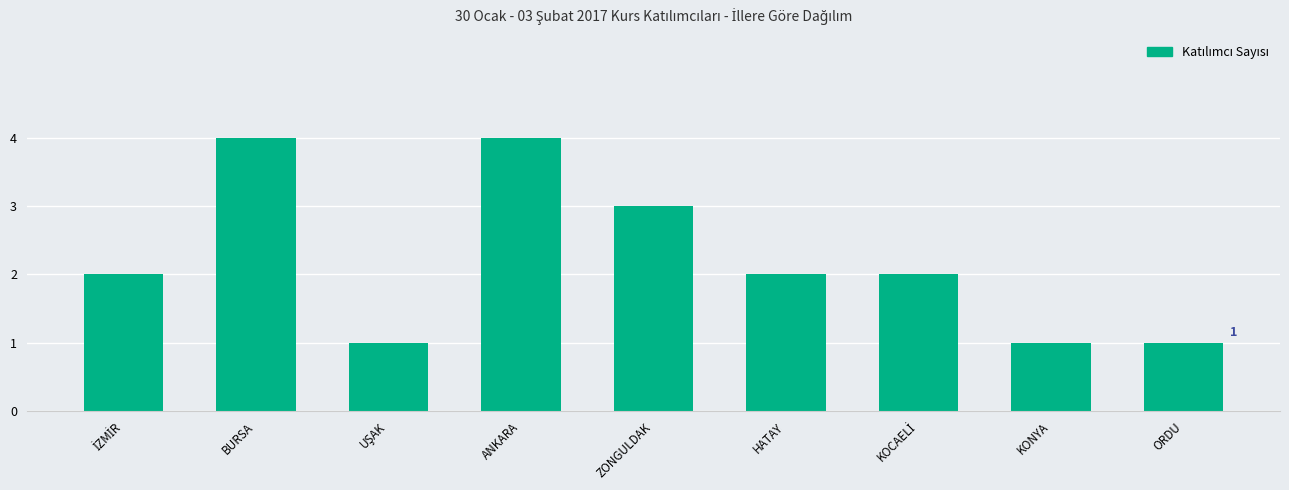

Read the value at HATAY.

2